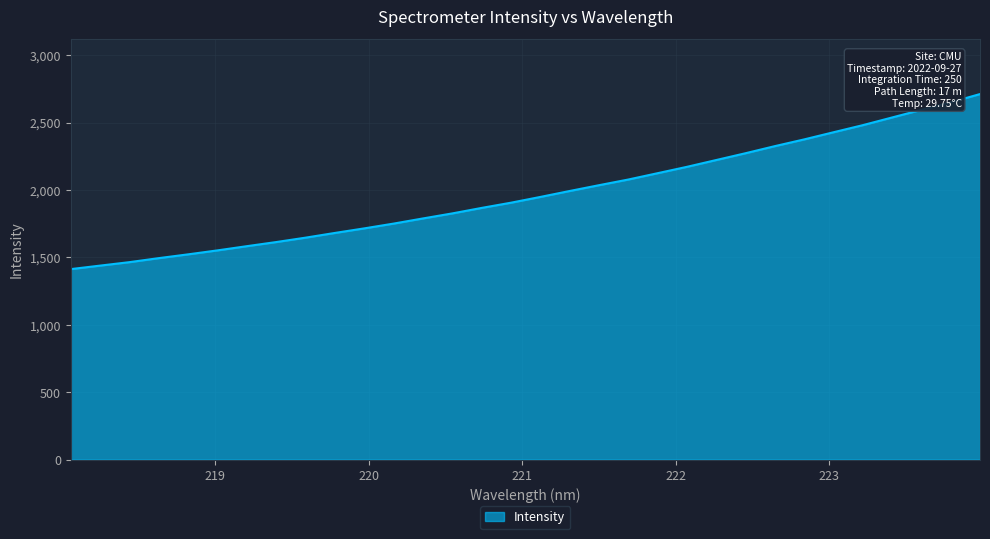

What is the greatest value displayed?

2711.2